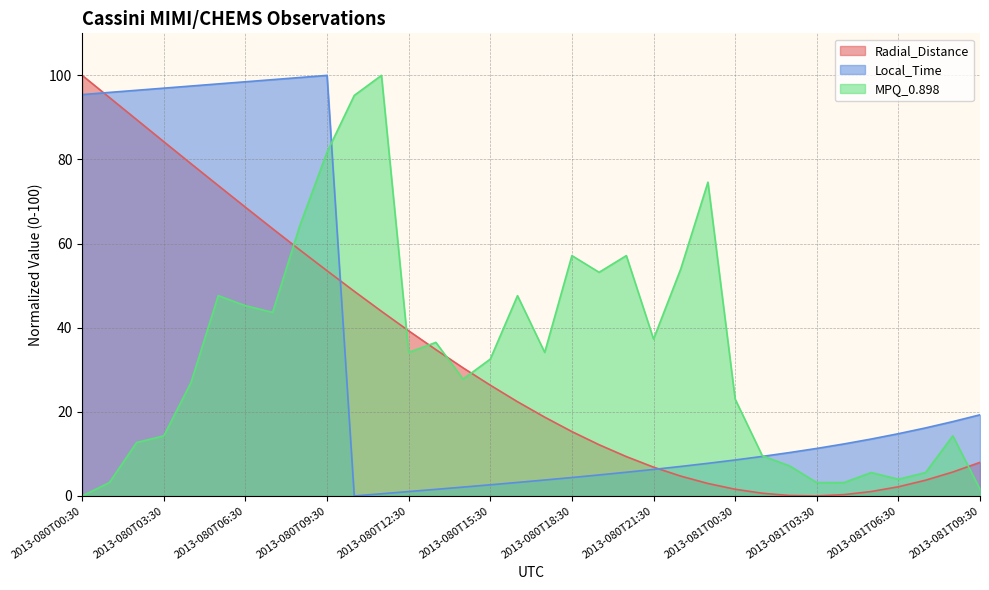

Where is the first local maximum for Local_Time?

2013-080T09:30